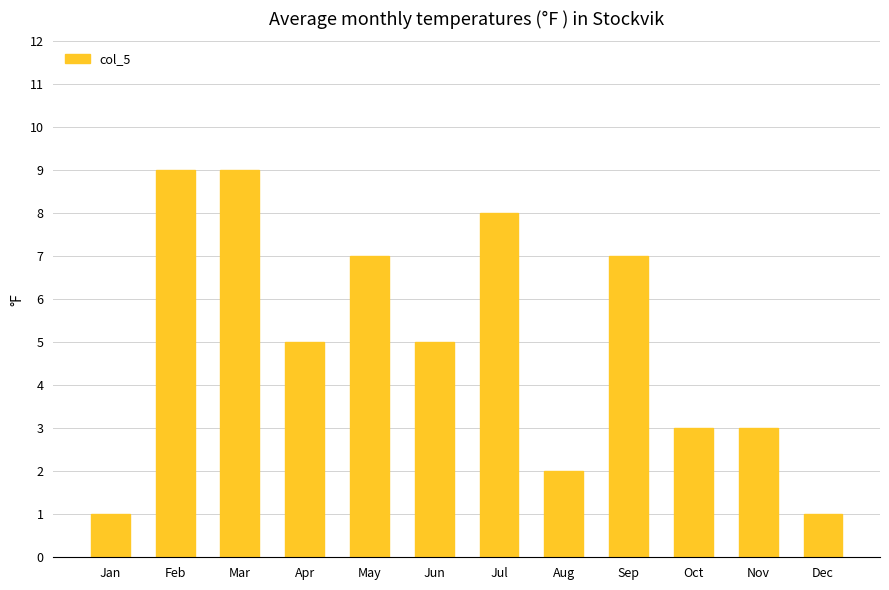

What is the approximate value at May?

7